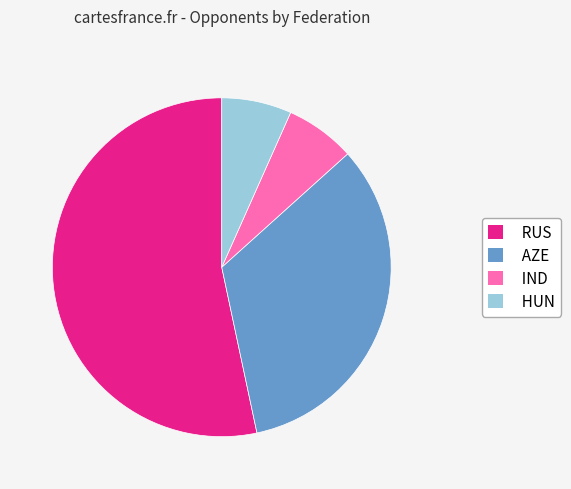

Is the sum of HUN and RUS greater than half?

Yes